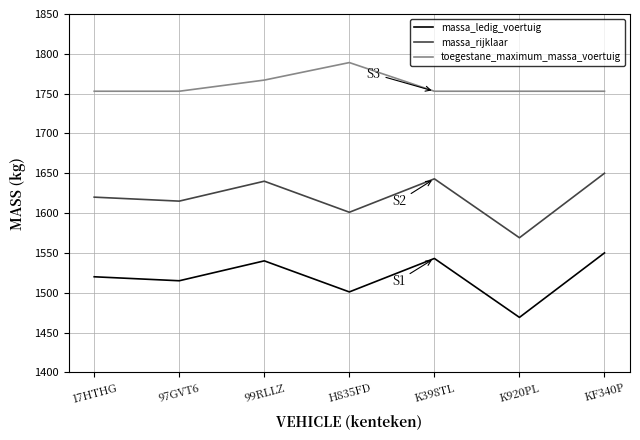

Is the value of toegestane_maximum_massa_voertuig at 97GVT6 greater than the value of massa_rijklaar at K398TL?

Yes